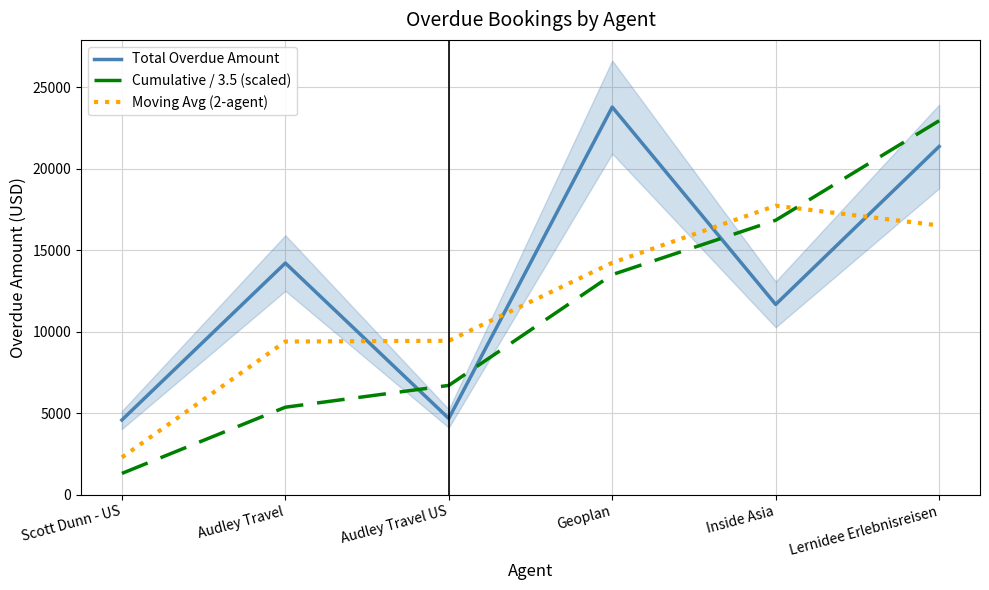

What are all the series names shown in the legend?

Total Overdue Amount, Cumulative / 3.5 (scaled), Moving Avg (2-agent)